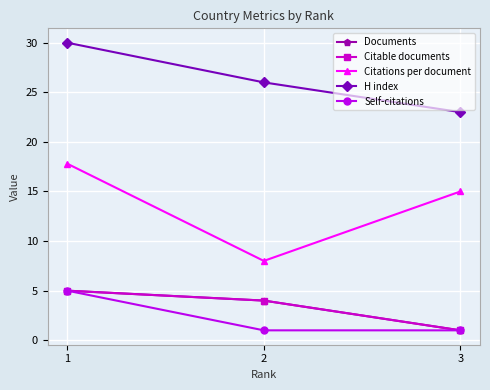

Where is H index nearest to the value 26?

2